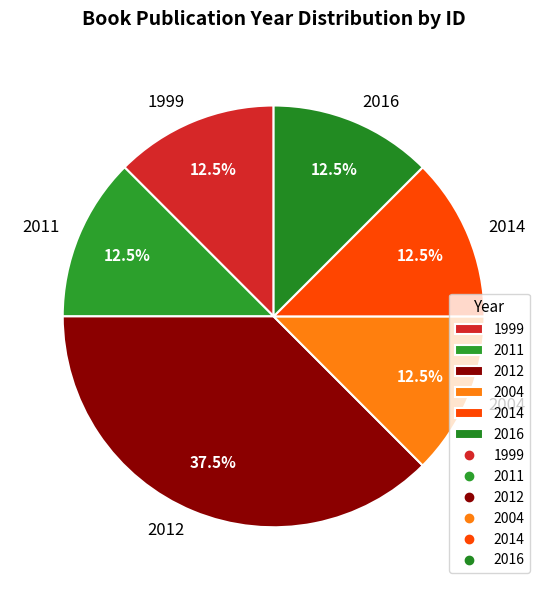

Which slice is the largest?

2012